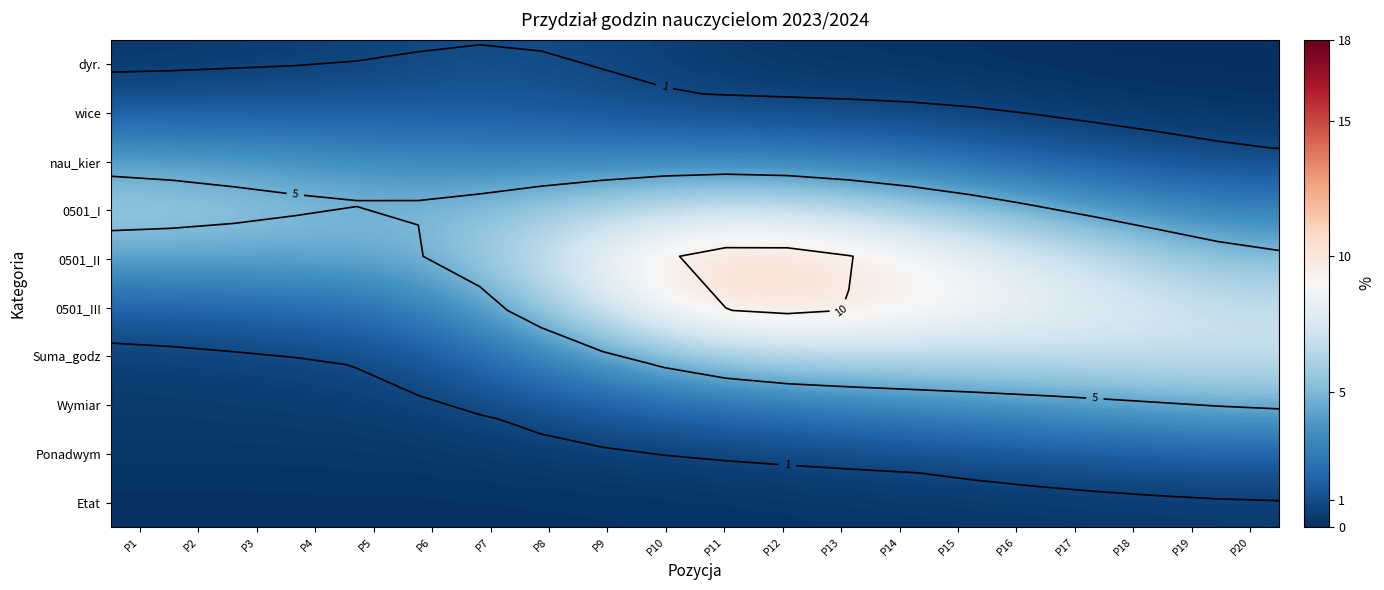

How many data points in wice are less than 1?

10